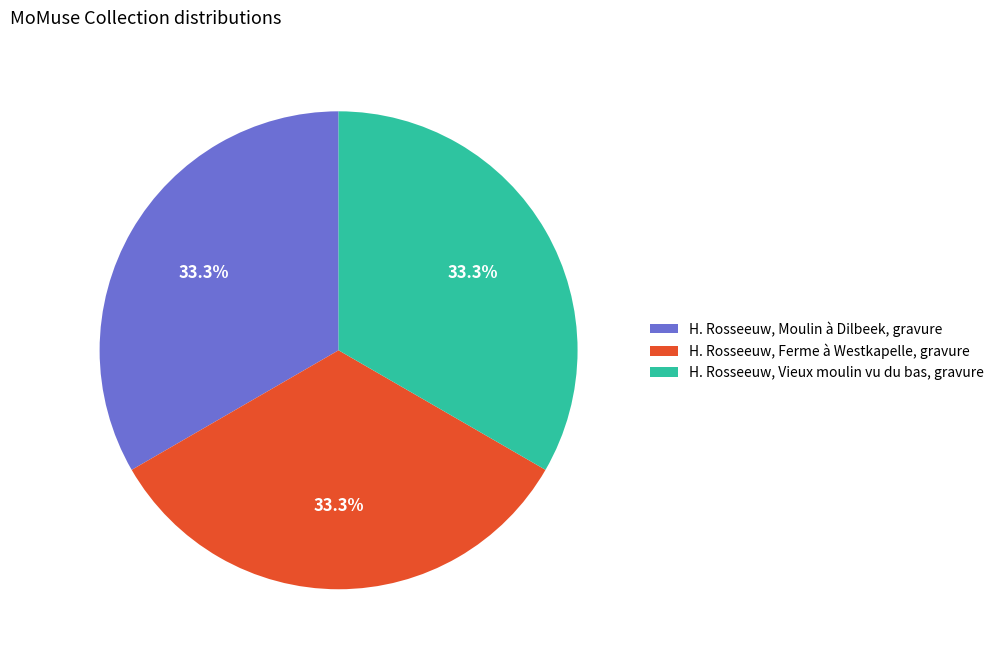

Is H. Rosseeuw, Vieux moulin vu du bas, gravure the majority of the pie?

No